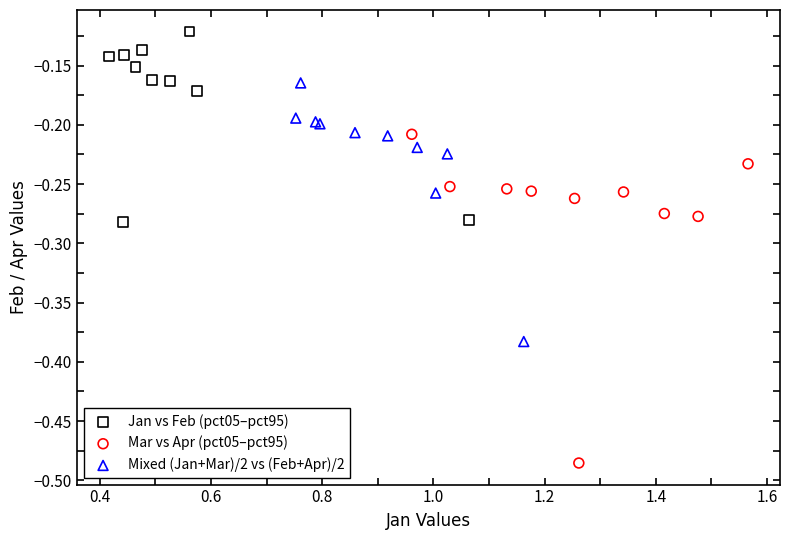

Which series has the widest spread of Y values?

Mar vs Apr (pct05–pct95)